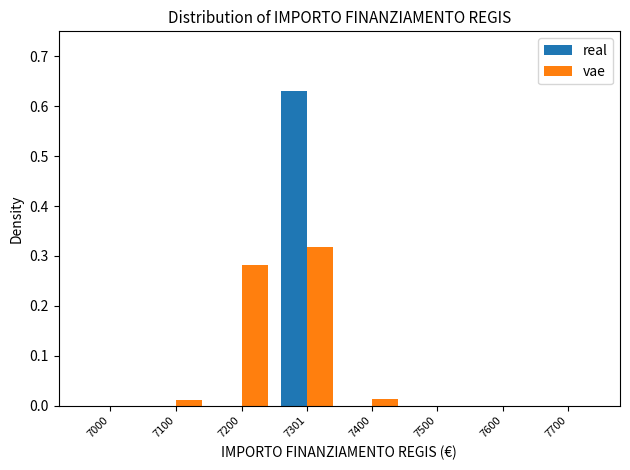

Which category has the highest value across all series?

7301